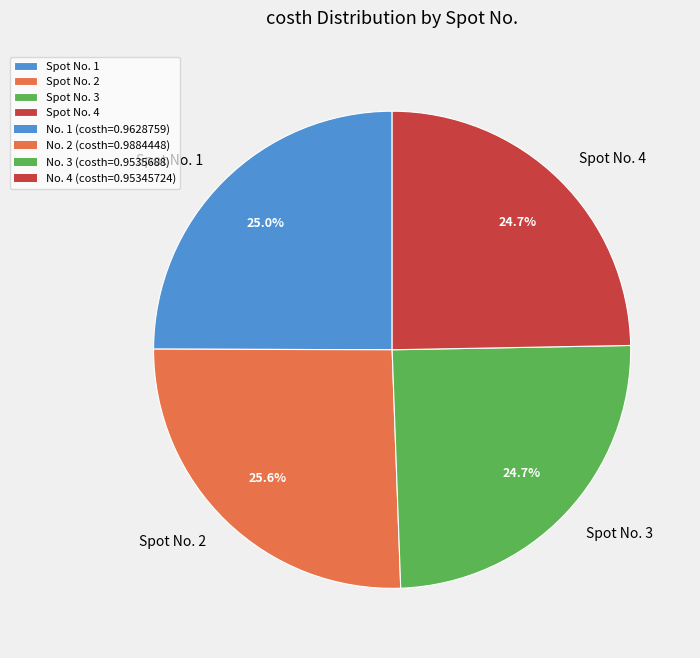

Which has a higher value, Spot No. 2 or Spot No. 4?

Spot No. 2